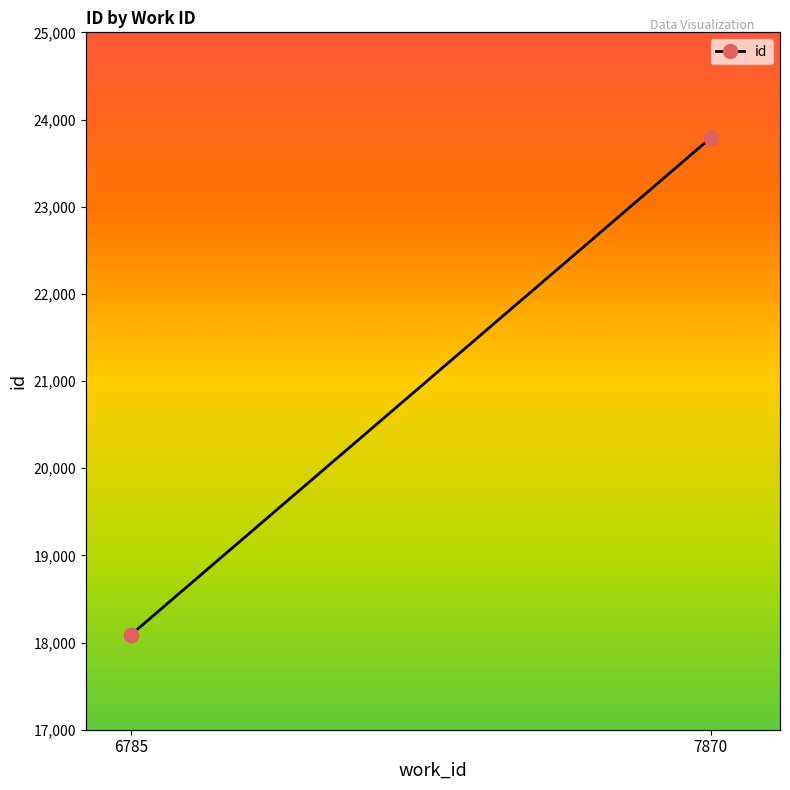

What is the difference between the maximum and minimum values?

5704